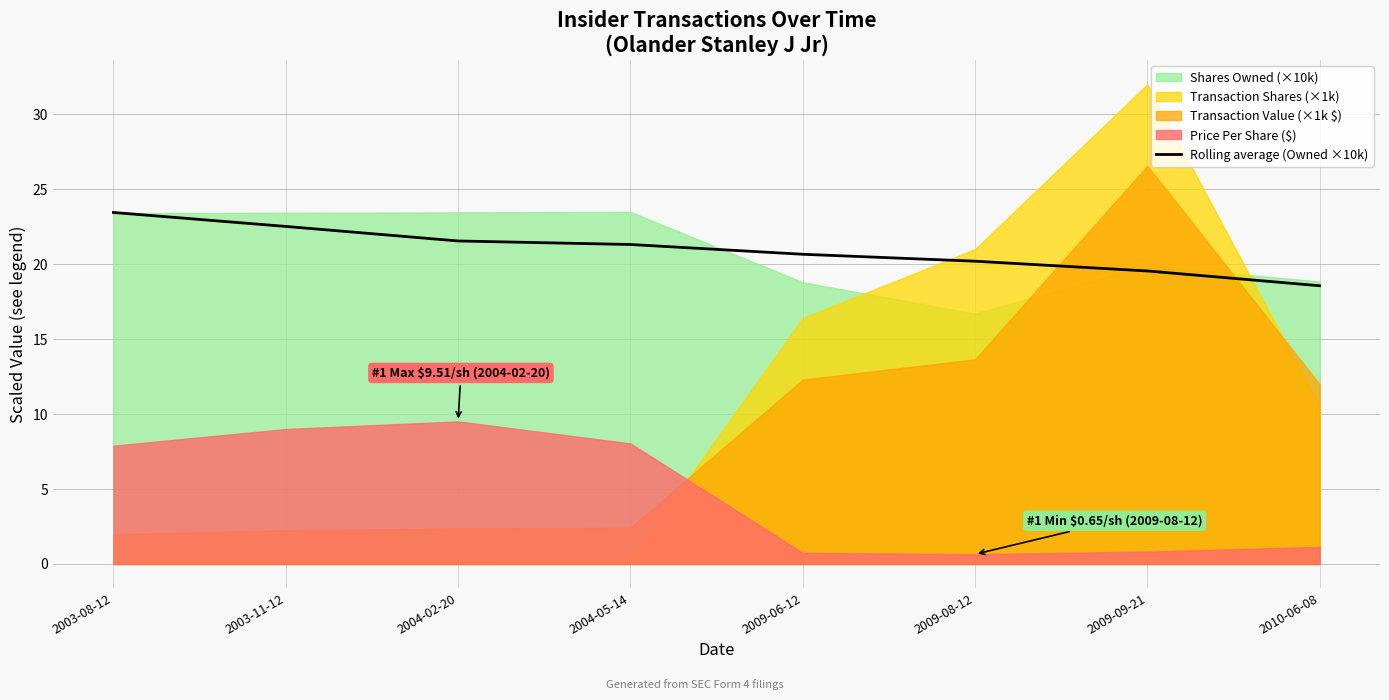

How many data points are above 21?

4